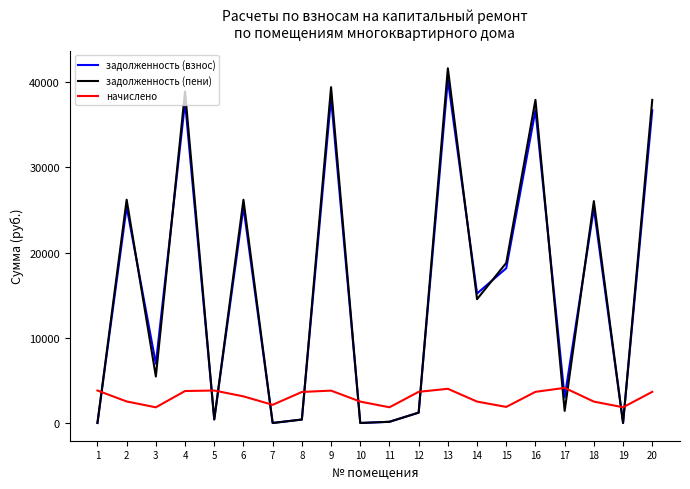

Which series has the widest spread of values?

задолженность (пени)